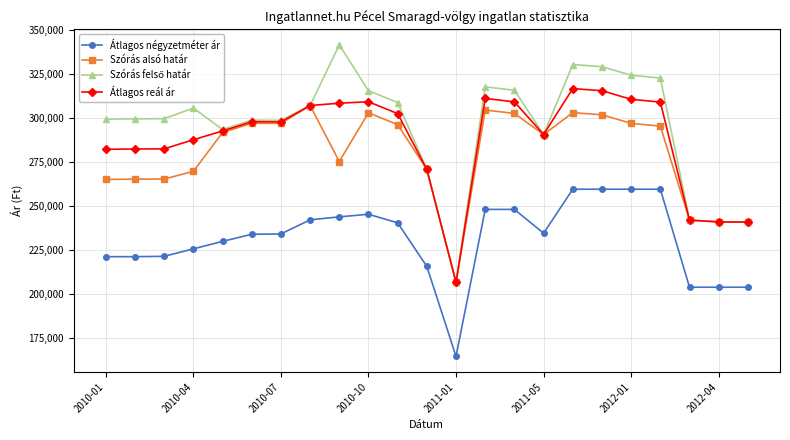

What is the value of the Szórás alsó határ point at the 5th from the left?

291807